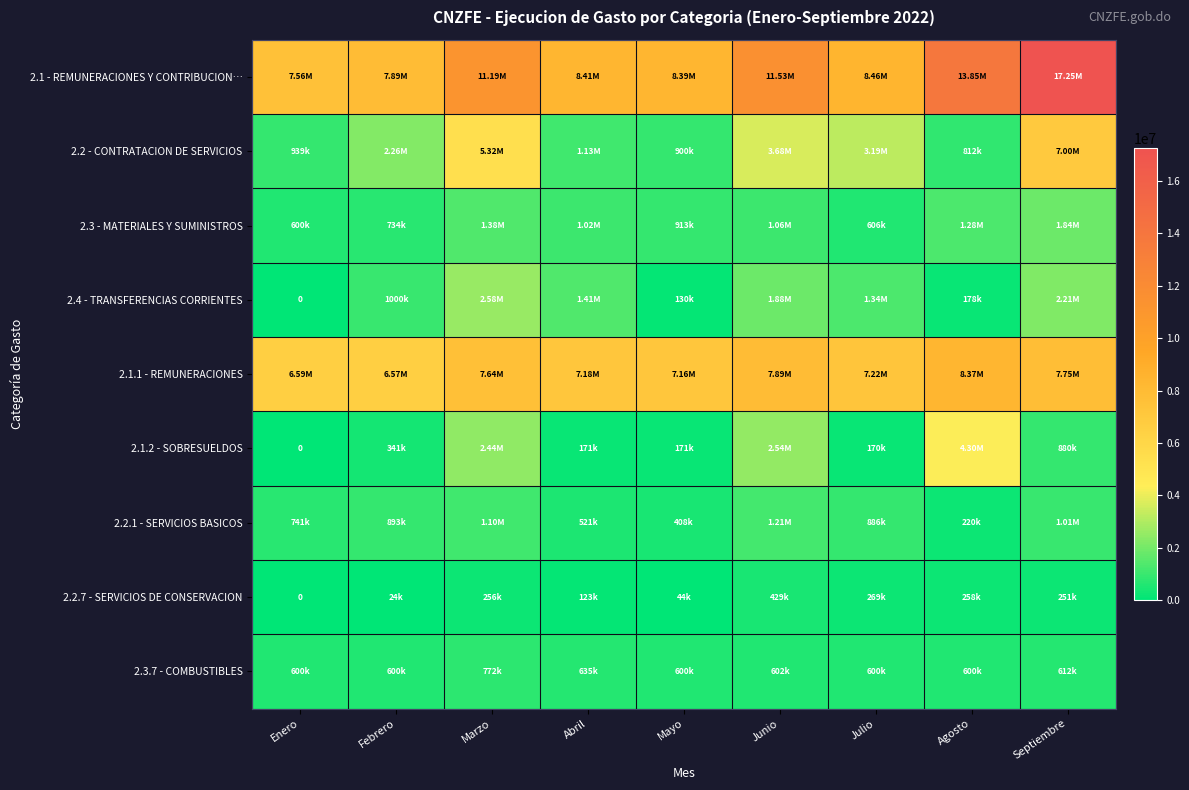

What is the difference between the maximum and minimum values in the 2.2.1 - SERVICIOS BASICOS series?

990134.3